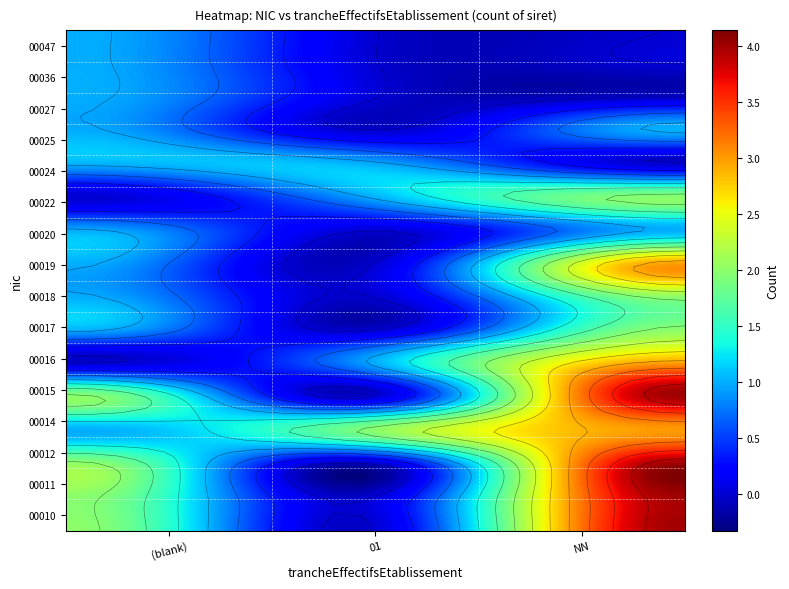

The 00018 series shows 0 at 01. True or false?

True